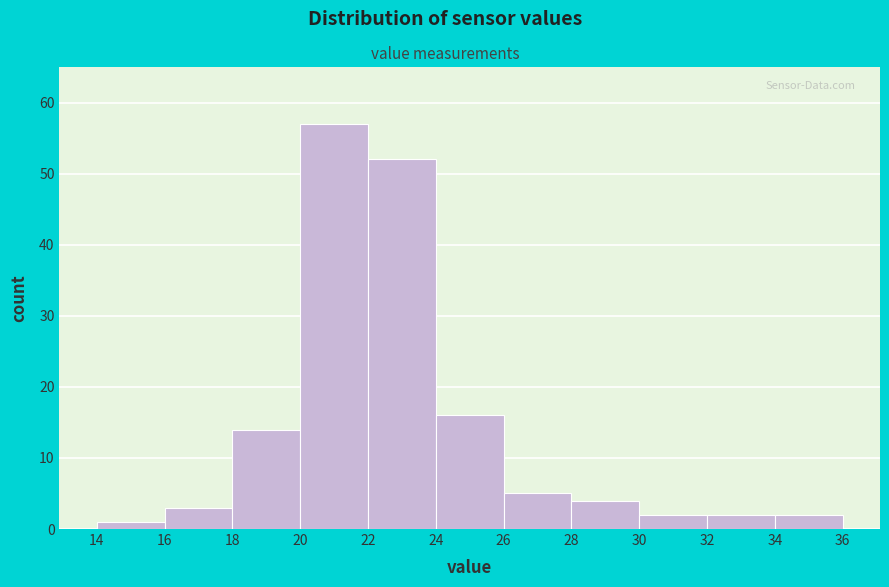

Which range on the x-axis has the tallest bar?

20 to 22